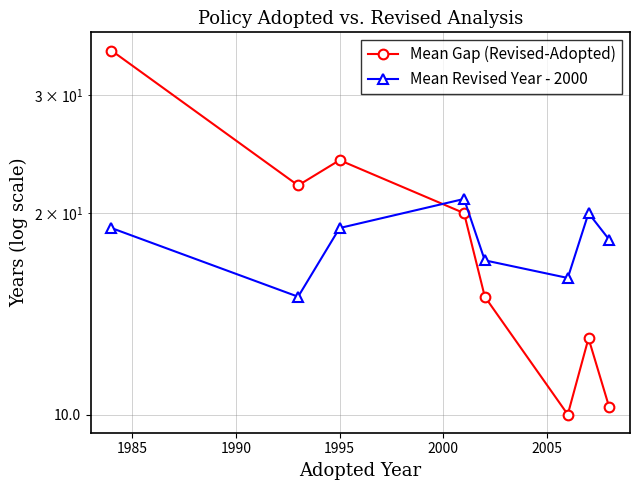

What is the average value of the Mean Gap (Revised-Adopted) series?

18.7